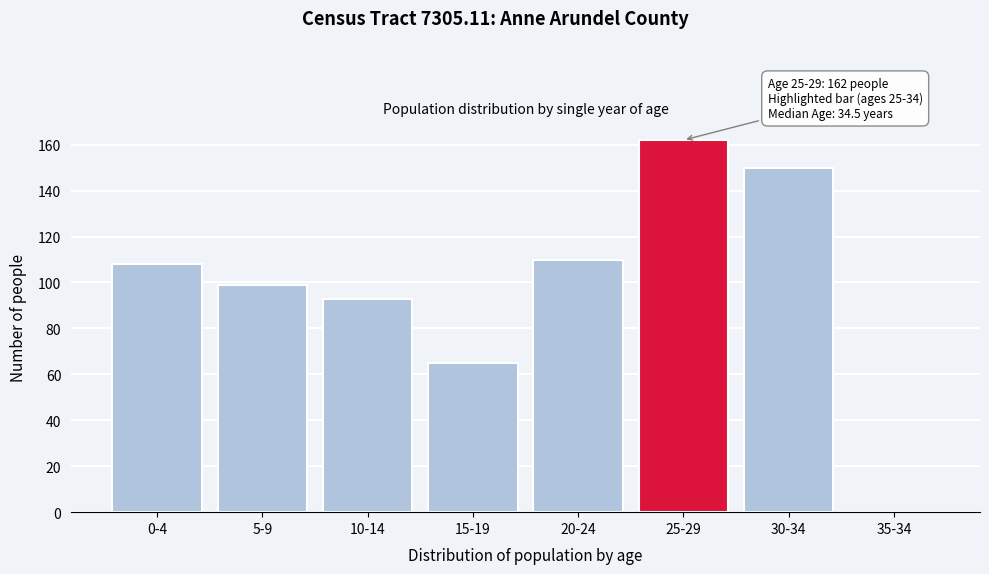

Reading left to right, list all the values displayed in this chart.

0-4=108	5-9=99	10-14=93	15-19=65	20-24=110	25-29=162	30-34=150	35-34=0